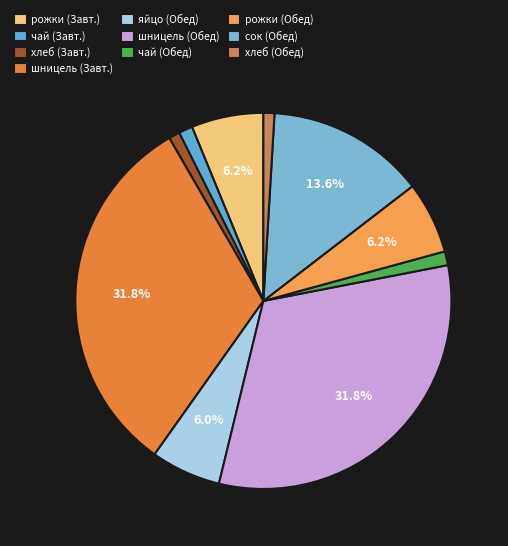

Rank the categories by value from lowest to highest.

хлеб (Завтрак), хлеб (Обед), чай (Завтрак), чай (Обед), яйцо (Обед), рожки отварные с маслом (Завтрак), рожки отварные с маслом (Обед), сок (Обед), шницель рубленный (Завтрак), шницель рубленный (Обед)